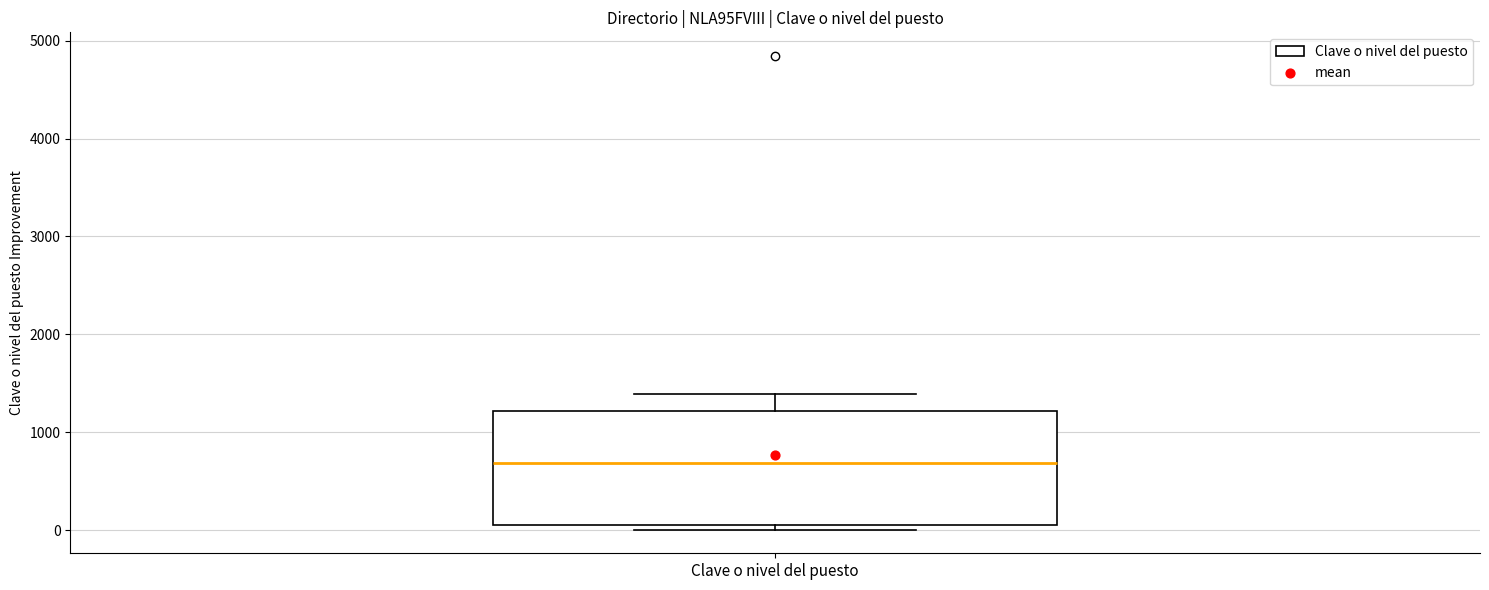

Where is the lower edge of the box for Clave o nivel del puesto on the y-axis? The values are not printed on the chart, so give them approximately, as read against the axis.

100